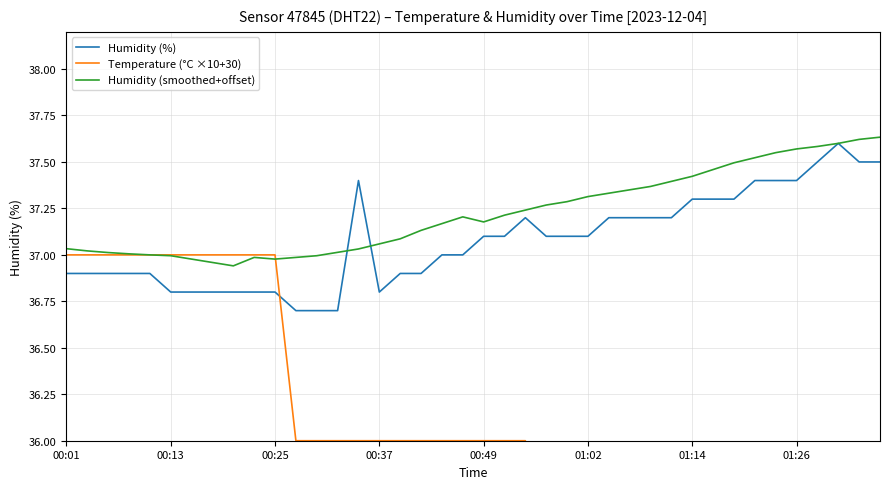

What is the lowest value of the Humidity (%) series?

36.7